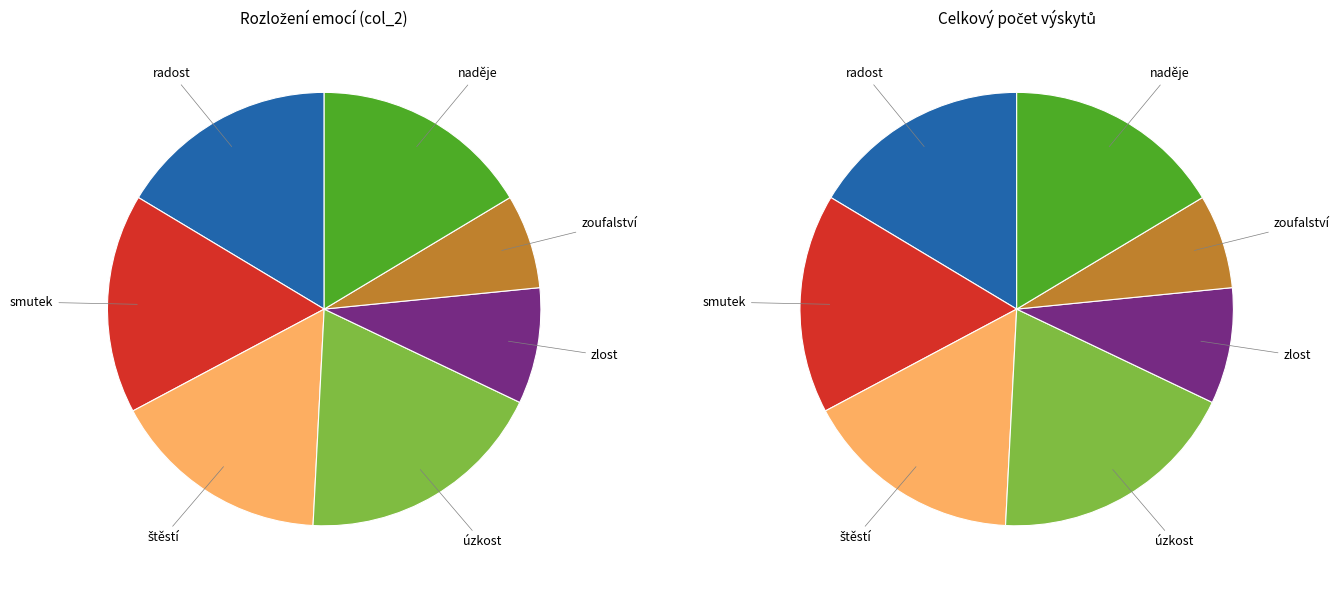

What is the change in value from zlost to zoufalství?

-7